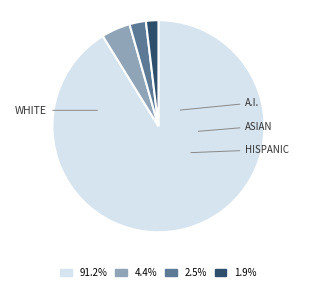

Is there a majority slice in this chart?

Yes